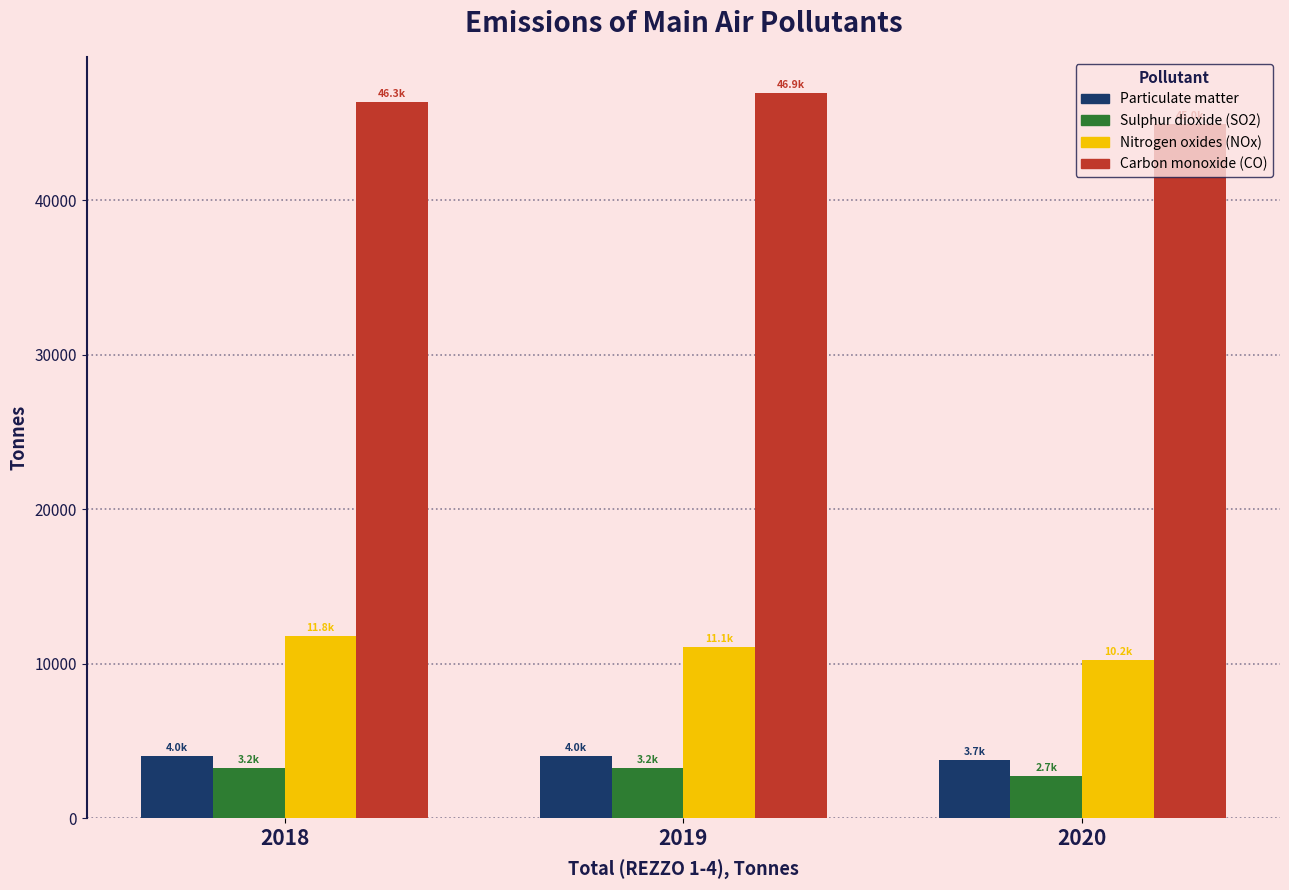

What is the maximum value shown in the chart?

46940.0